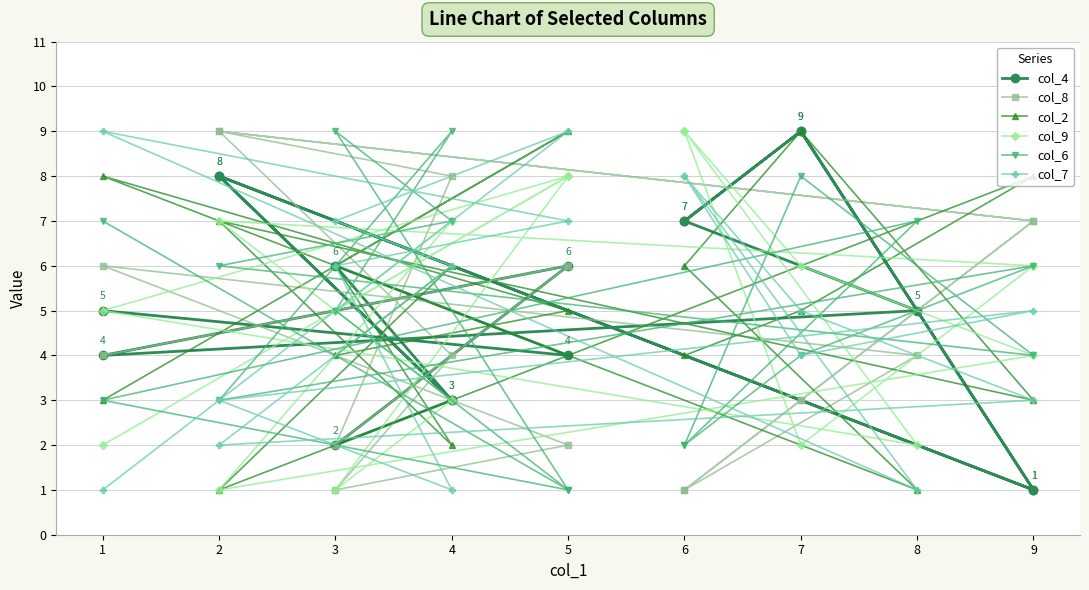

What is the greatest value displayed?

9